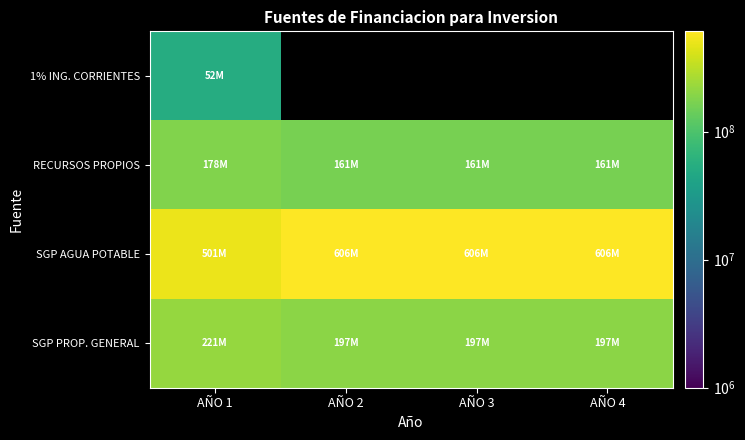

Which has a higher value, AÑO 3 or AÑO 1?

AÑO 1